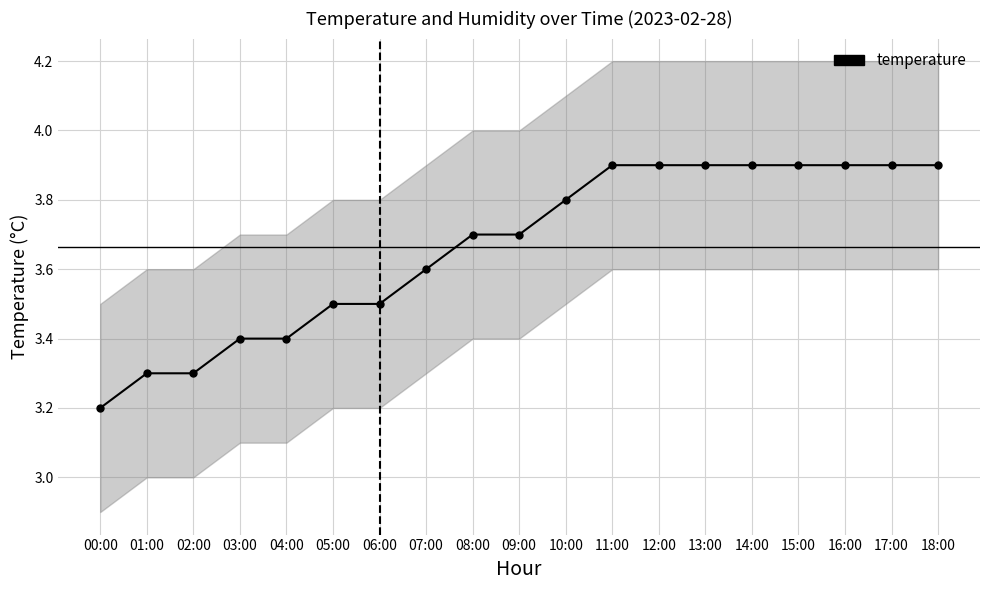

Approximately how many times larger is the value at 04:00 compared to 03:00?

1.0